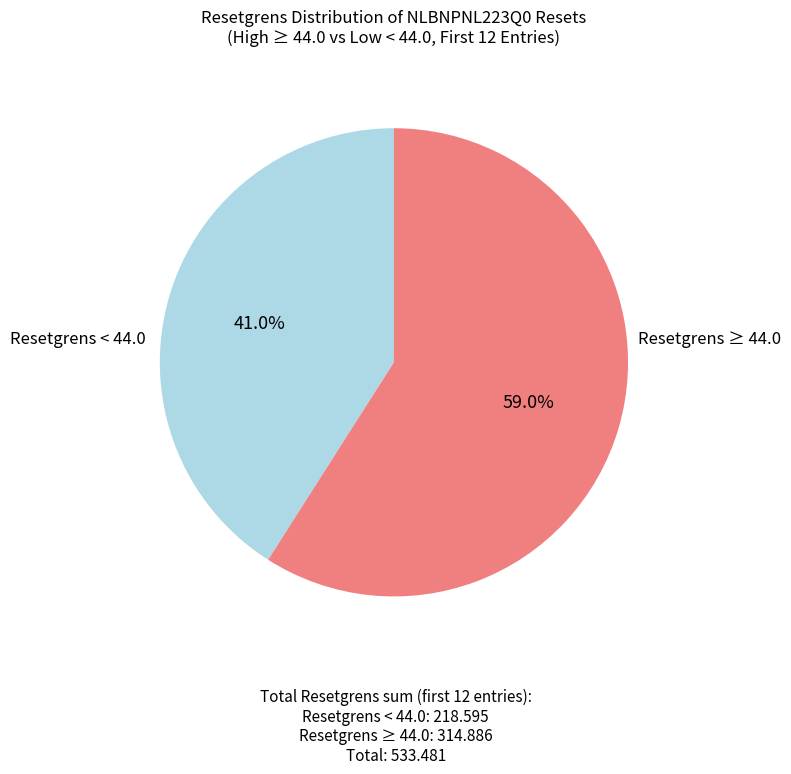

Count the number of slices in the pie.

2